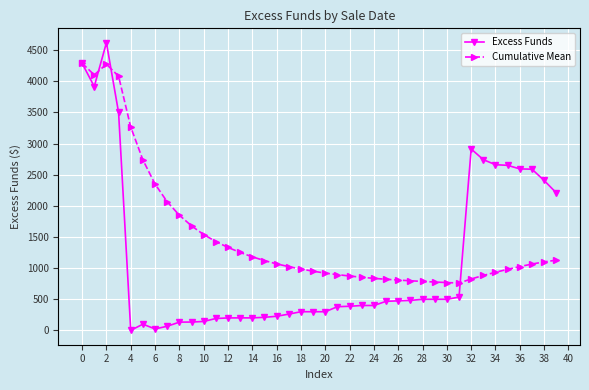

Does the chart display data point markers on the line(s)?

Yes